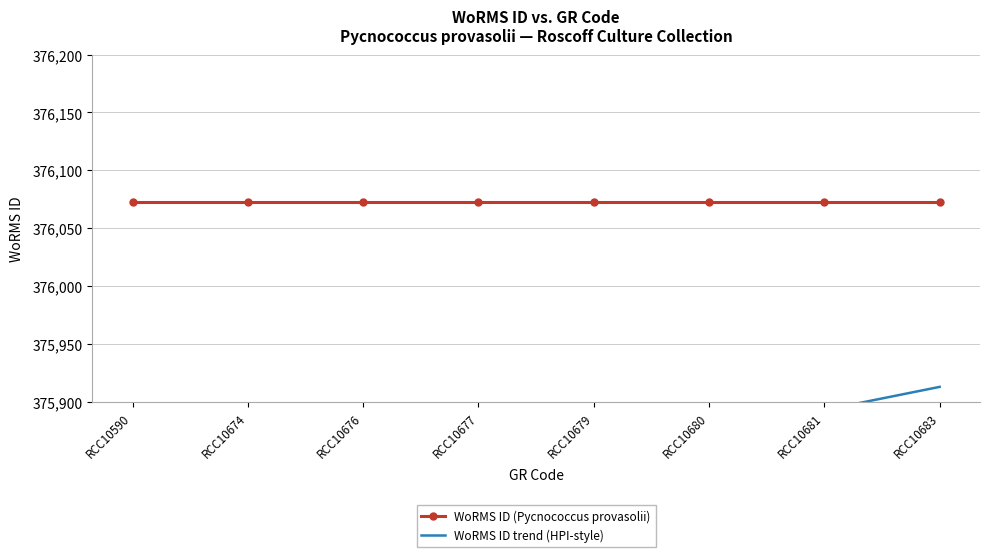

Which series has the largest total across all categories?

WoRMS ID (Pycnococcus provasolii)